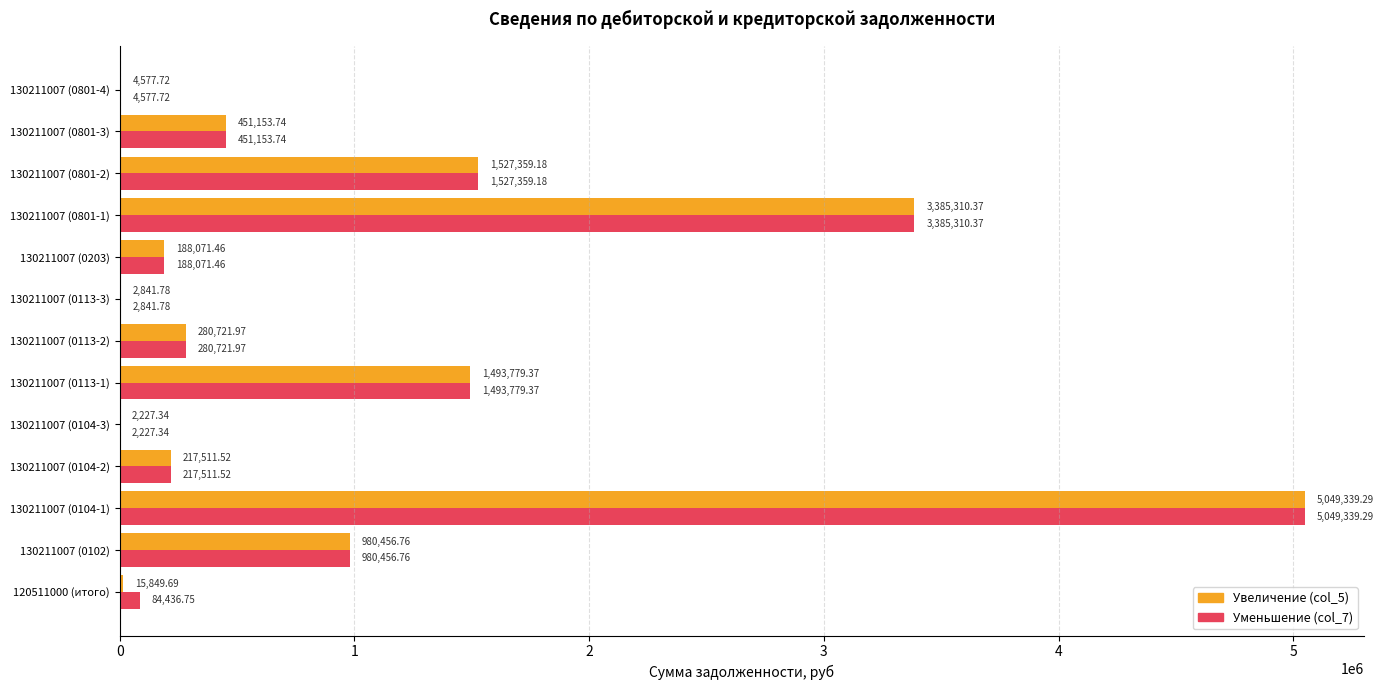

What is the total value across all series at 130211007 (0801-4)?

9155.4